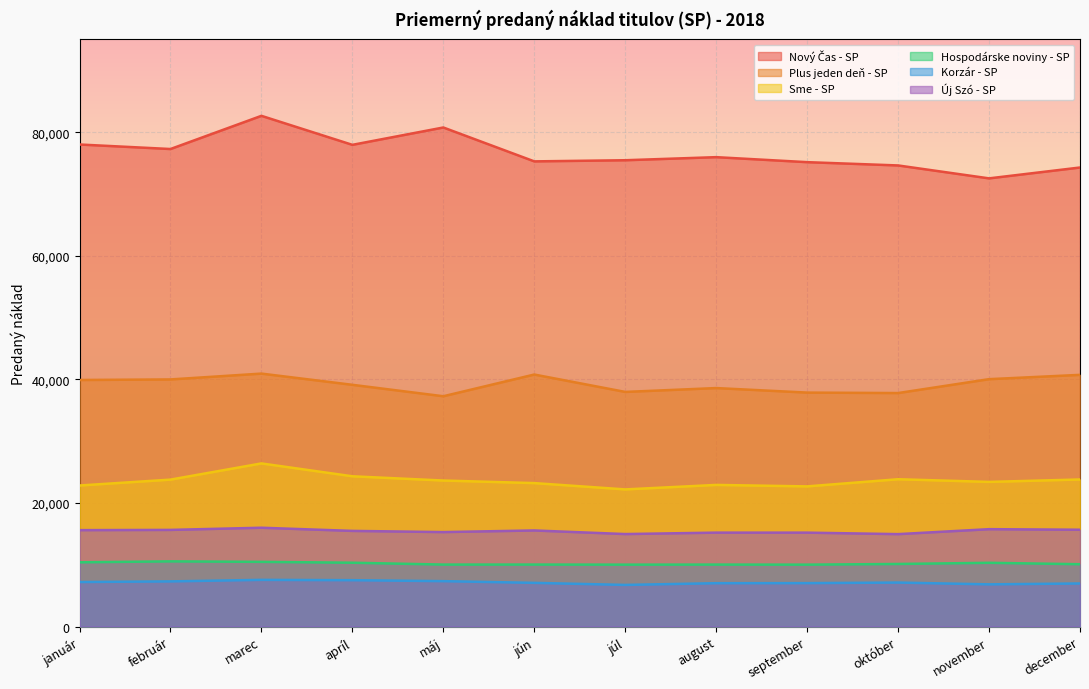

What is the sum of the Hospodárske noviny - SP values at november and jún?

20340